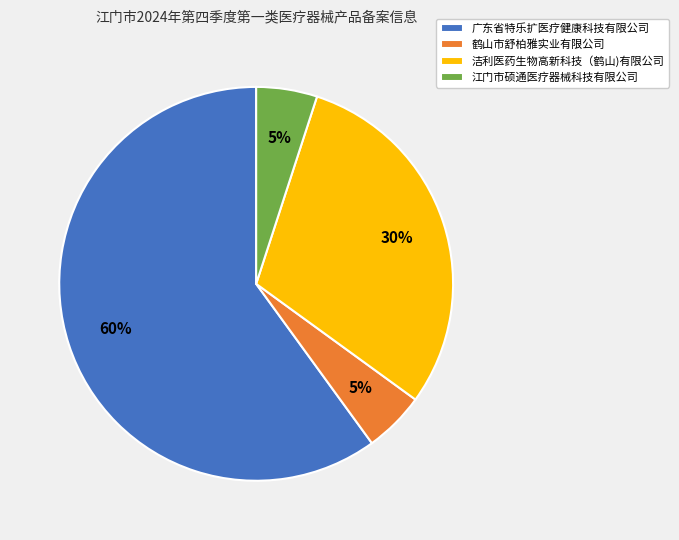

How many segments does this pie chart have?

4